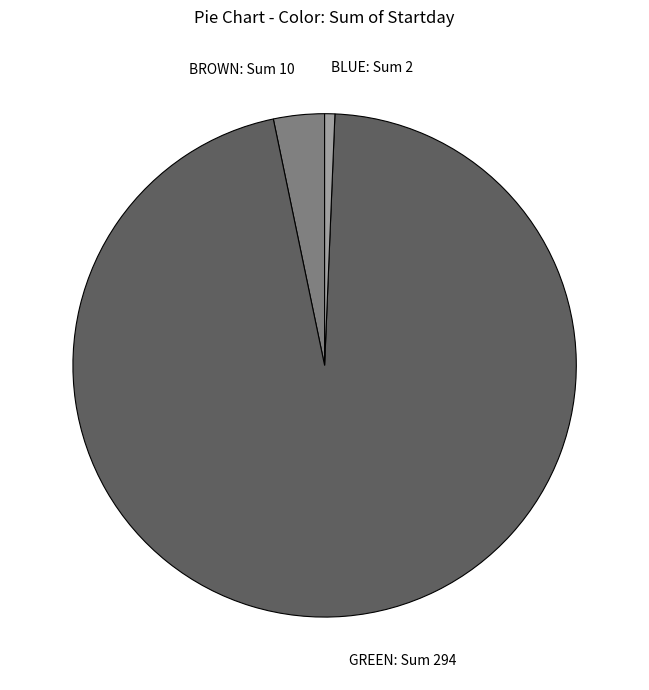

Is it true that BROWN is 3% of the pie?

True